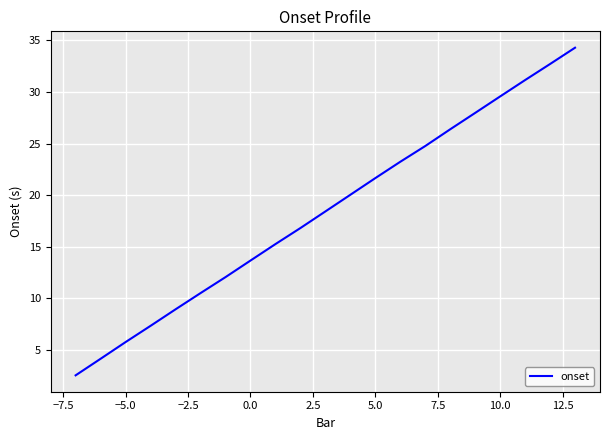

Reading left to right, transcribe all the data shown in this chart.

2.6	4.2	5.8	7.4	8.9	10.5	12.1	13.7	15.3	16.8	18.4	20.0	21.7	23.2	24.8	26.4	28.0	29.6	31.1	32.7	34.3